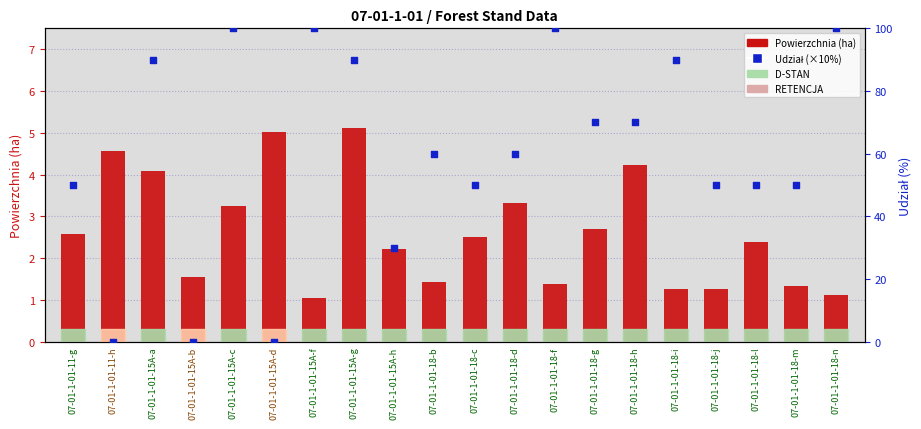

Which series has the largest Y range (max minus min)?

Udział (%×10)